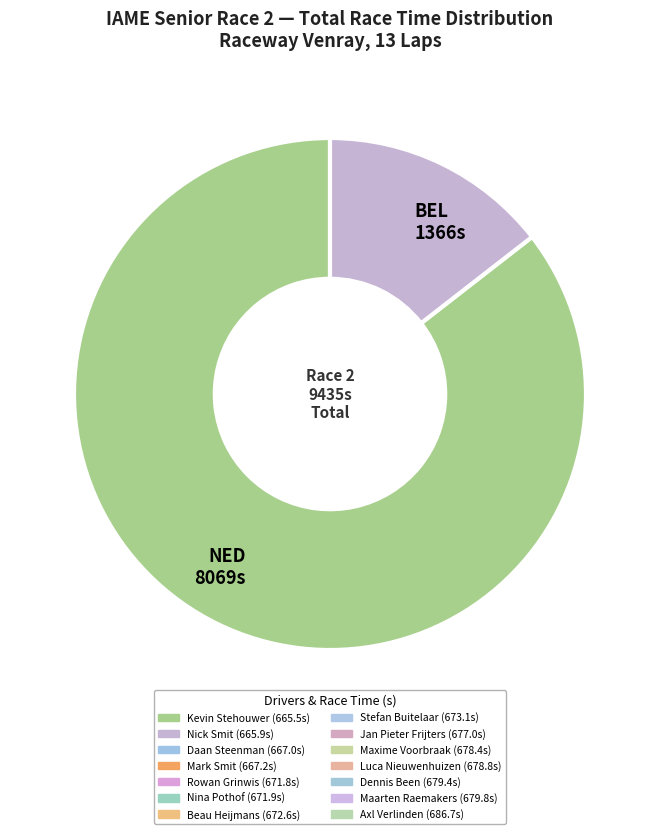

Do NED 8069s and BEL 1366s together represent more than half of the pie?

Yes